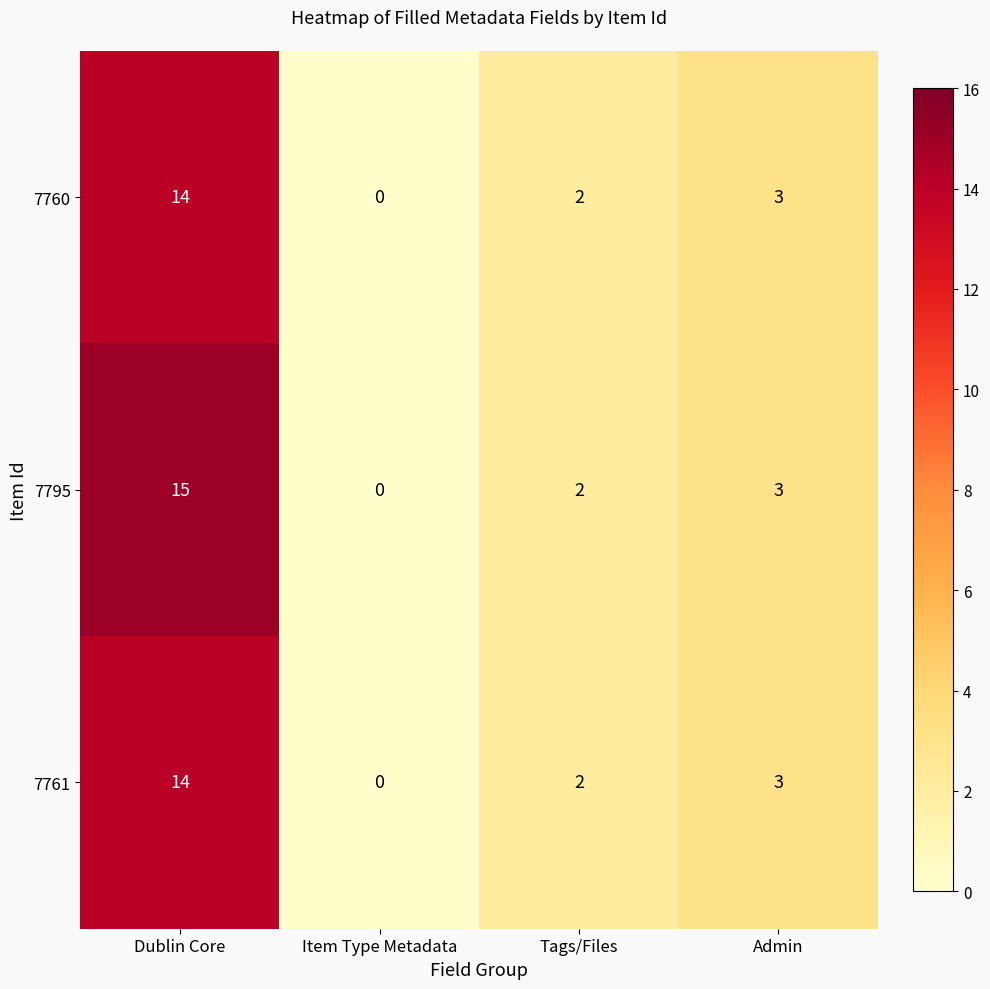

At how many categories does at least one series exceed 13?

1